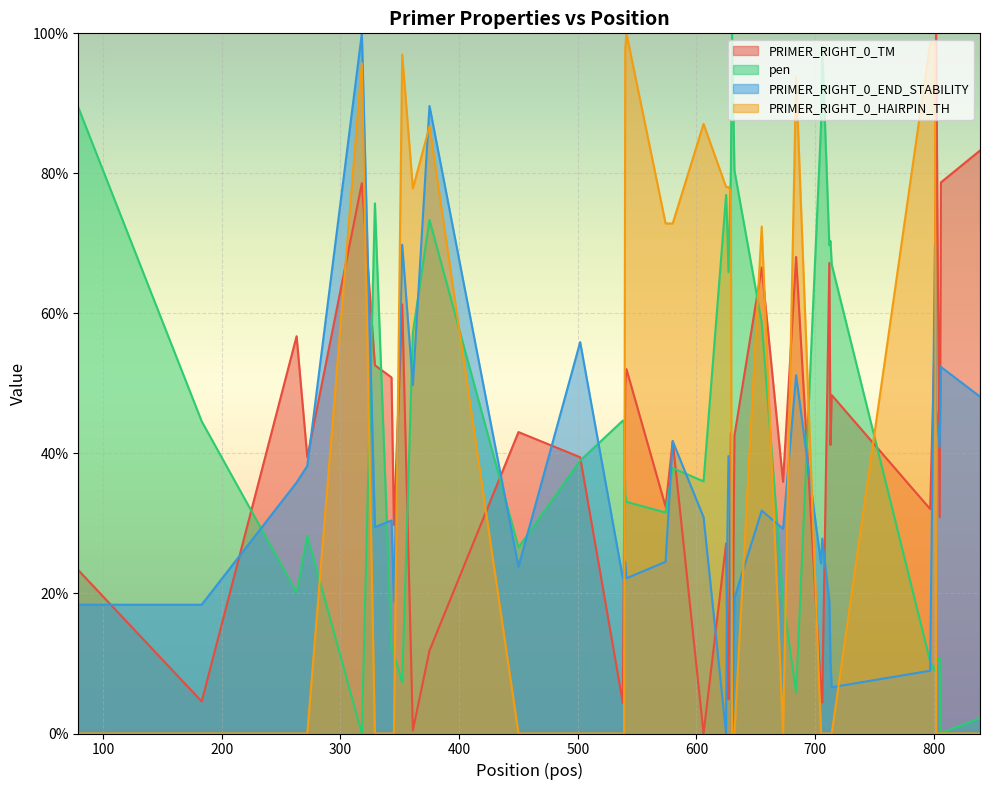

At which label is PRIMER_RIGHT_0_END_STABILITY closest to 50?

361